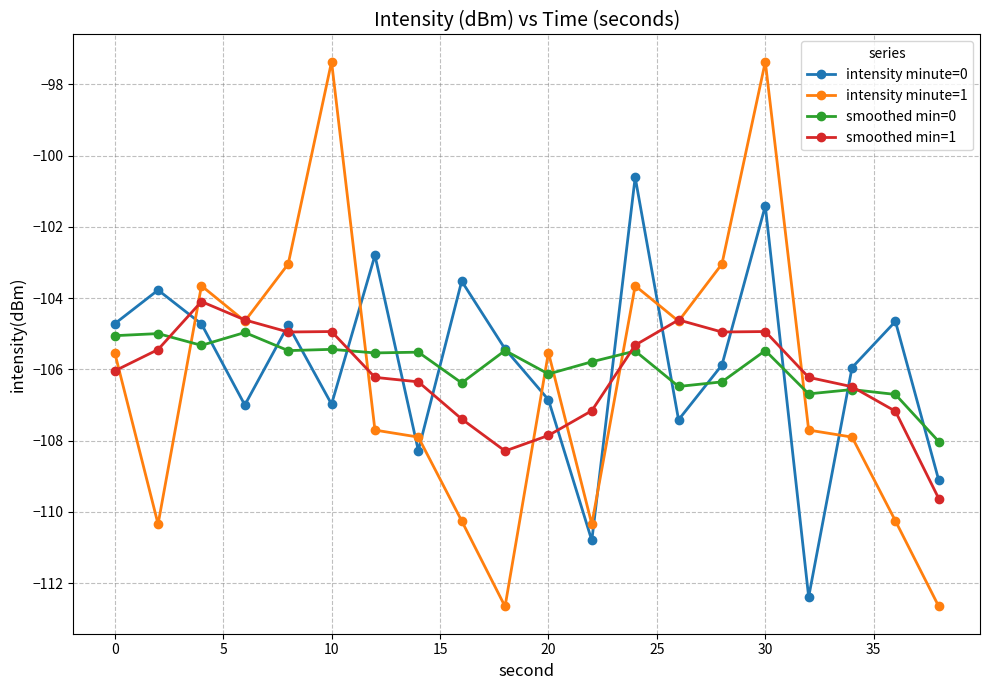

What is the average value of the intensity minute=1 series?

-106.3